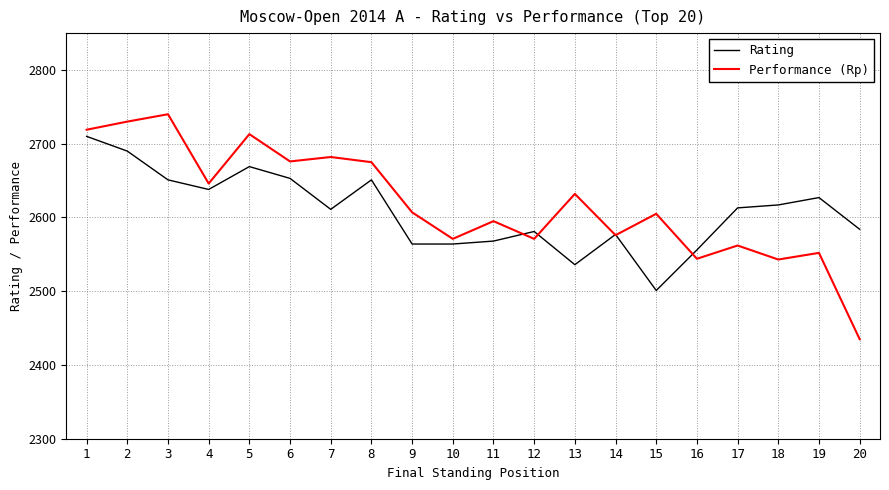

What value does the Performance (Rp) series have at 1, to the nearest 5?

2720